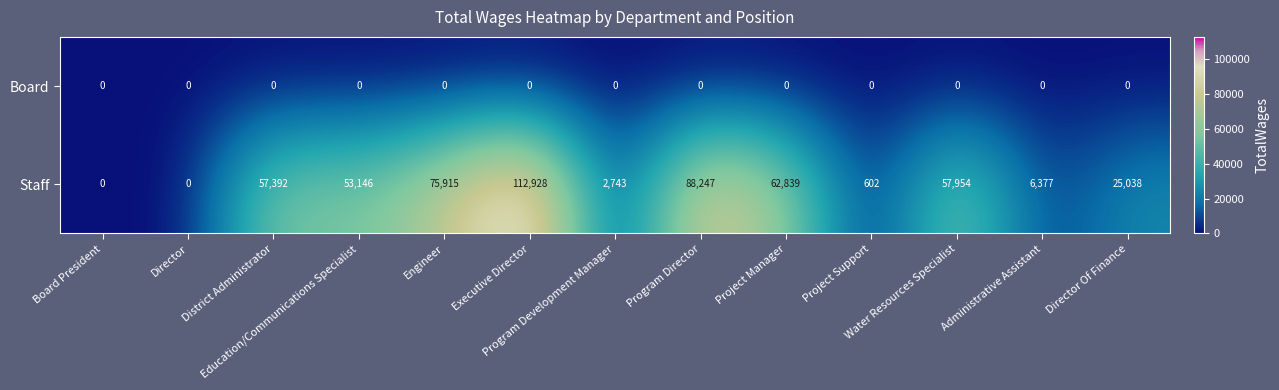

List the series in order of their peak value, highest first.

Staff, Board